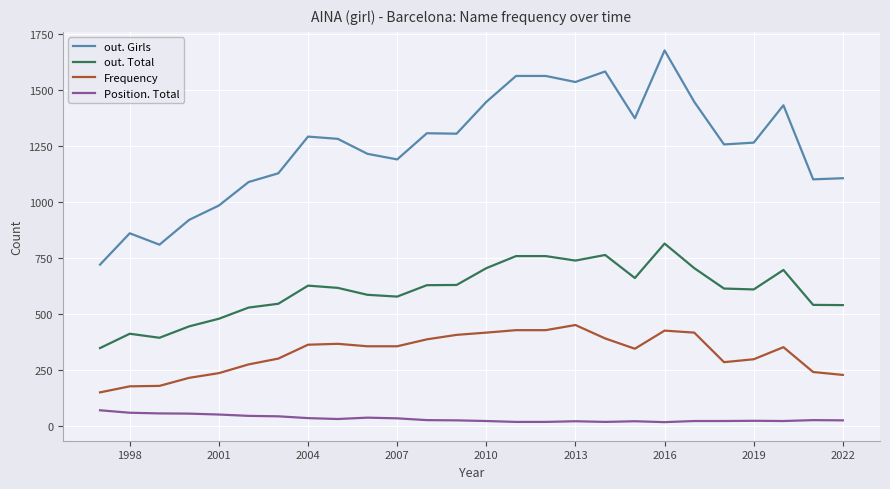

What are all the series names shown in the legend?

out. Girls, out. Total, Frequency, Position. Total